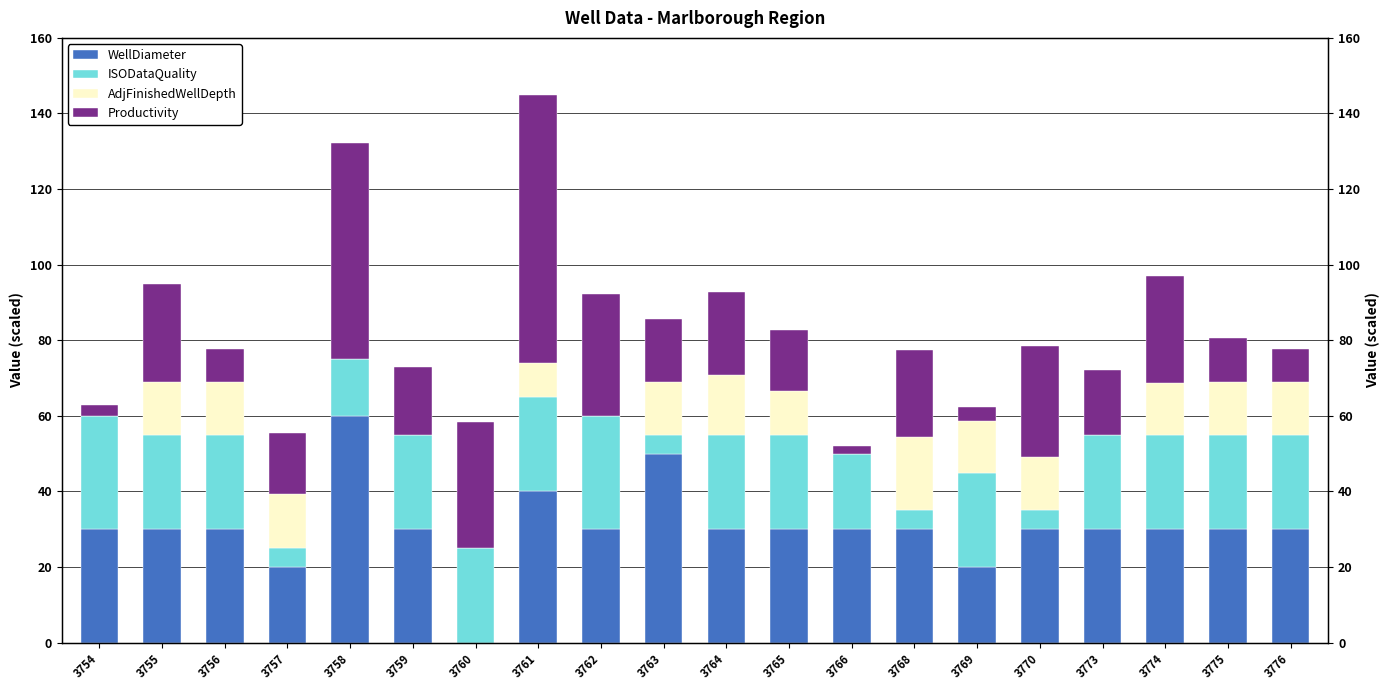

What is the difference between the maximum and minimum values in the WellDiameter series?

60.0